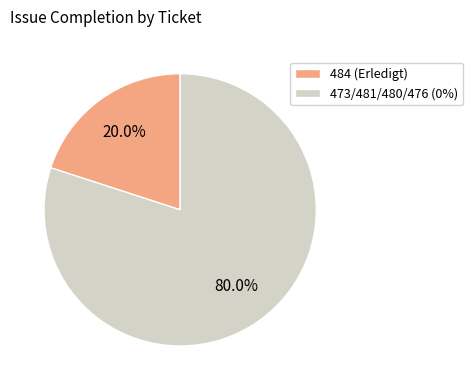

Rank the categories by value from highest to lowest.

473/481/480/476 (0%), 484 (Erledigt)